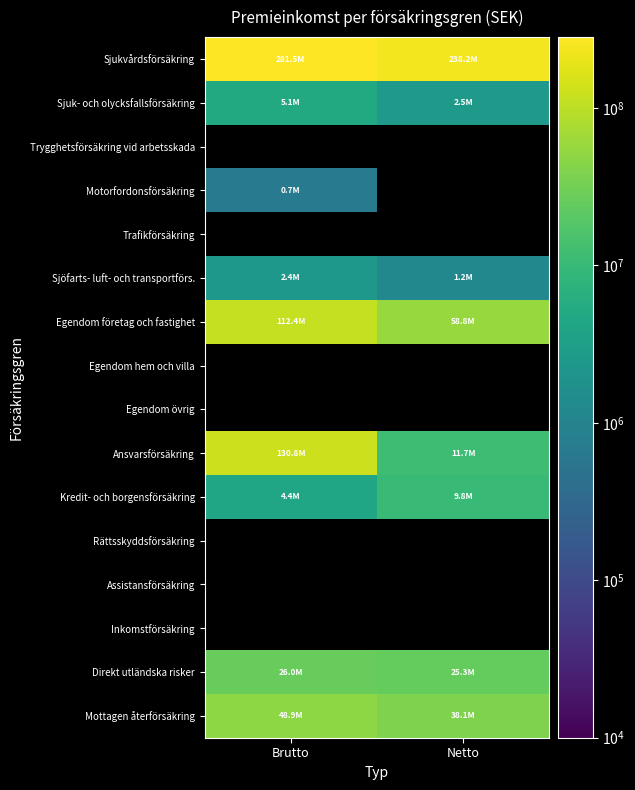

Is the value of Motorfordonsförsäkring at Brutto greater than the value of Mottagen återförsäkring at Netto?

No